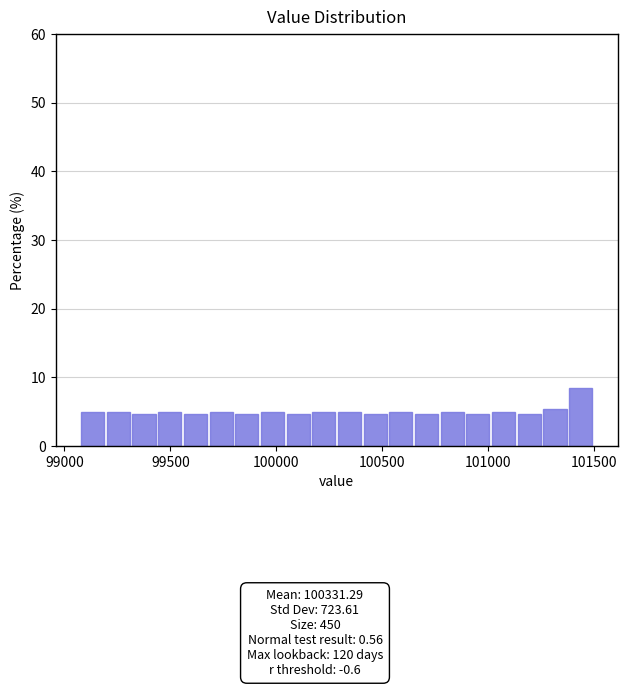

Read against the x-axis, roughly where is the centre of the tallest bar?

101450